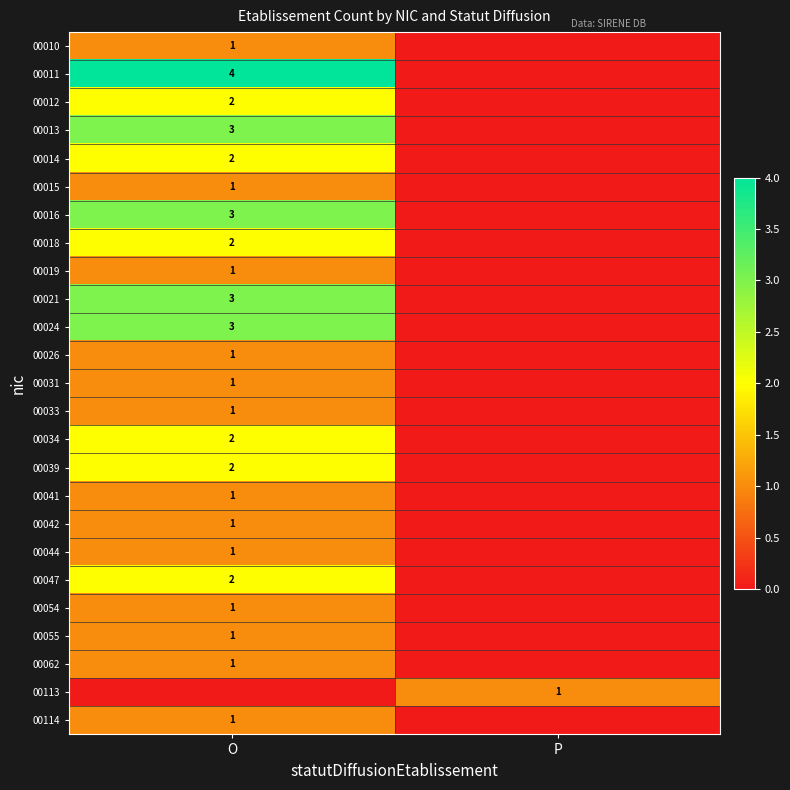

The value of 00011 at O is 1. True or false?

False